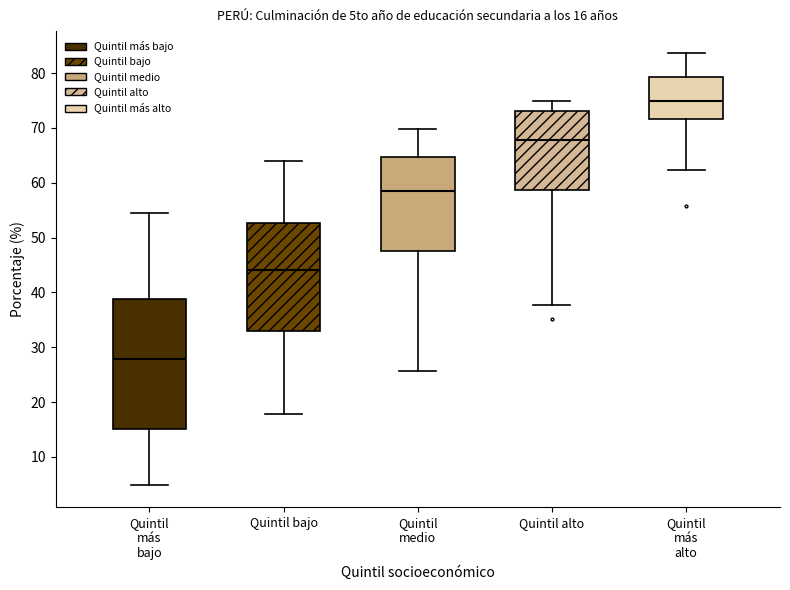

Which box has the lowest median line?

Quintil más bajo